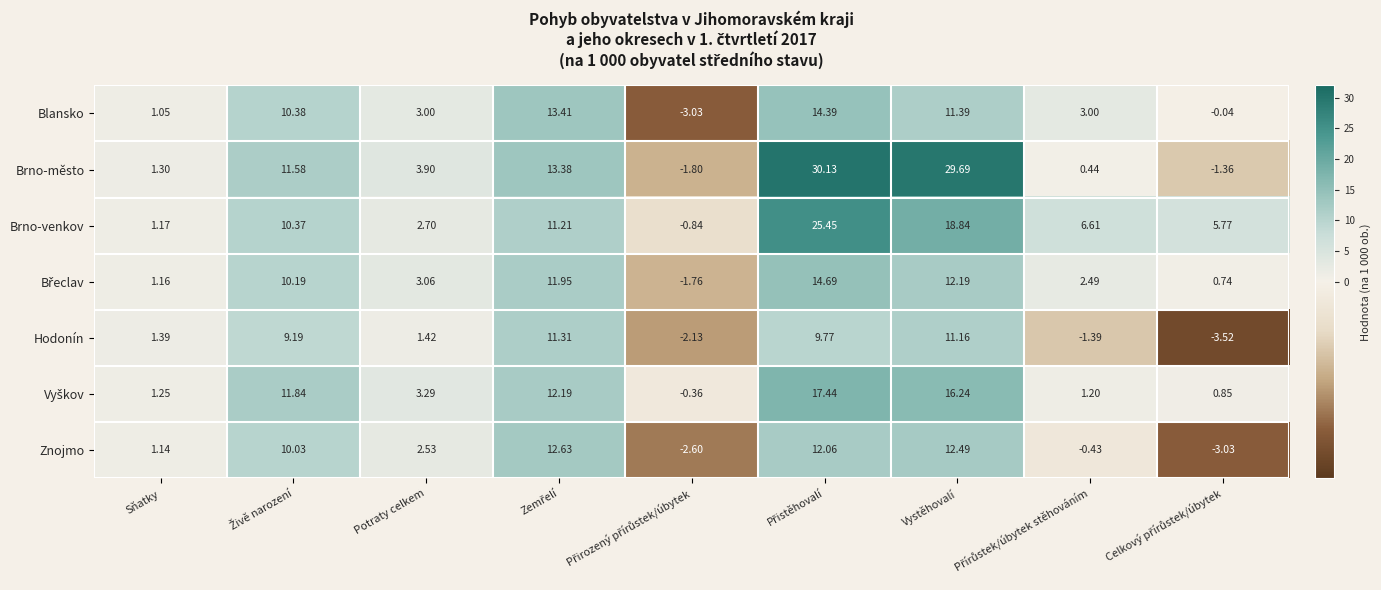

Which series has the largest range (max minus min)?

Brno-město